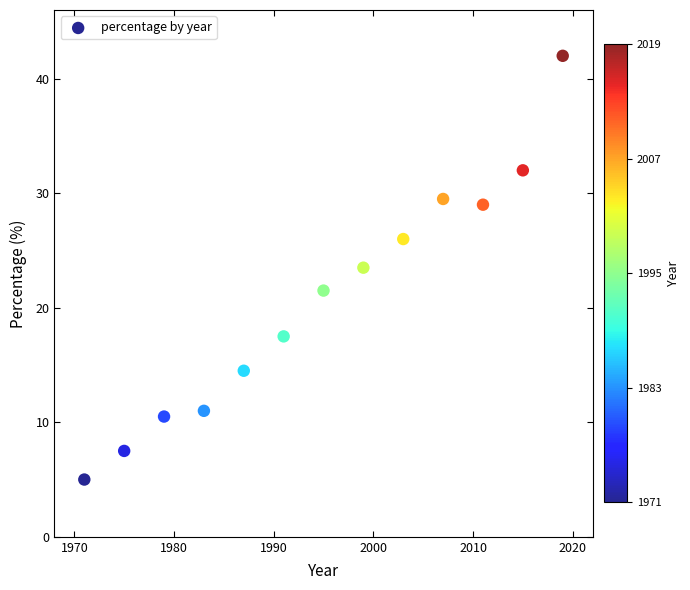

What Y value in the scatter plot is closest to 23?

23.5